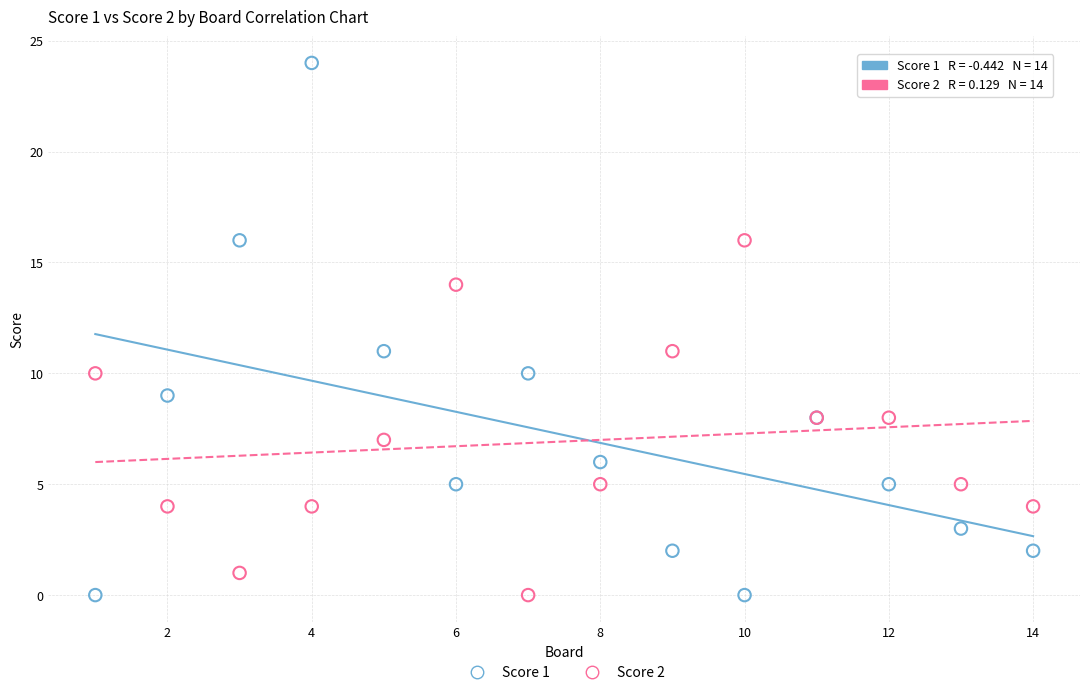

What is the X range (max minus min) for the scatter plot?

13